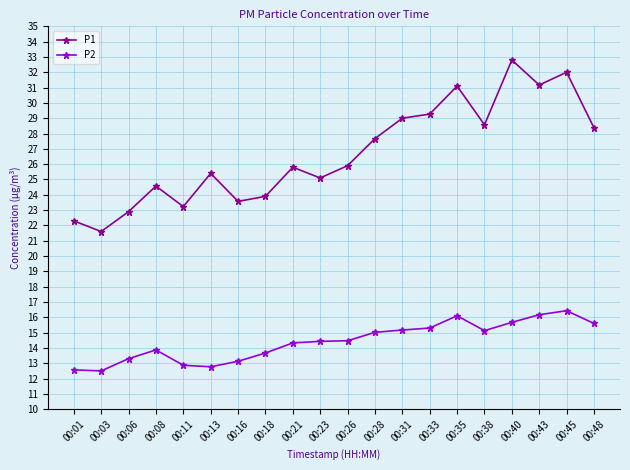

Between 00:11 and 00:21, which series saw the biggest shift?

P1